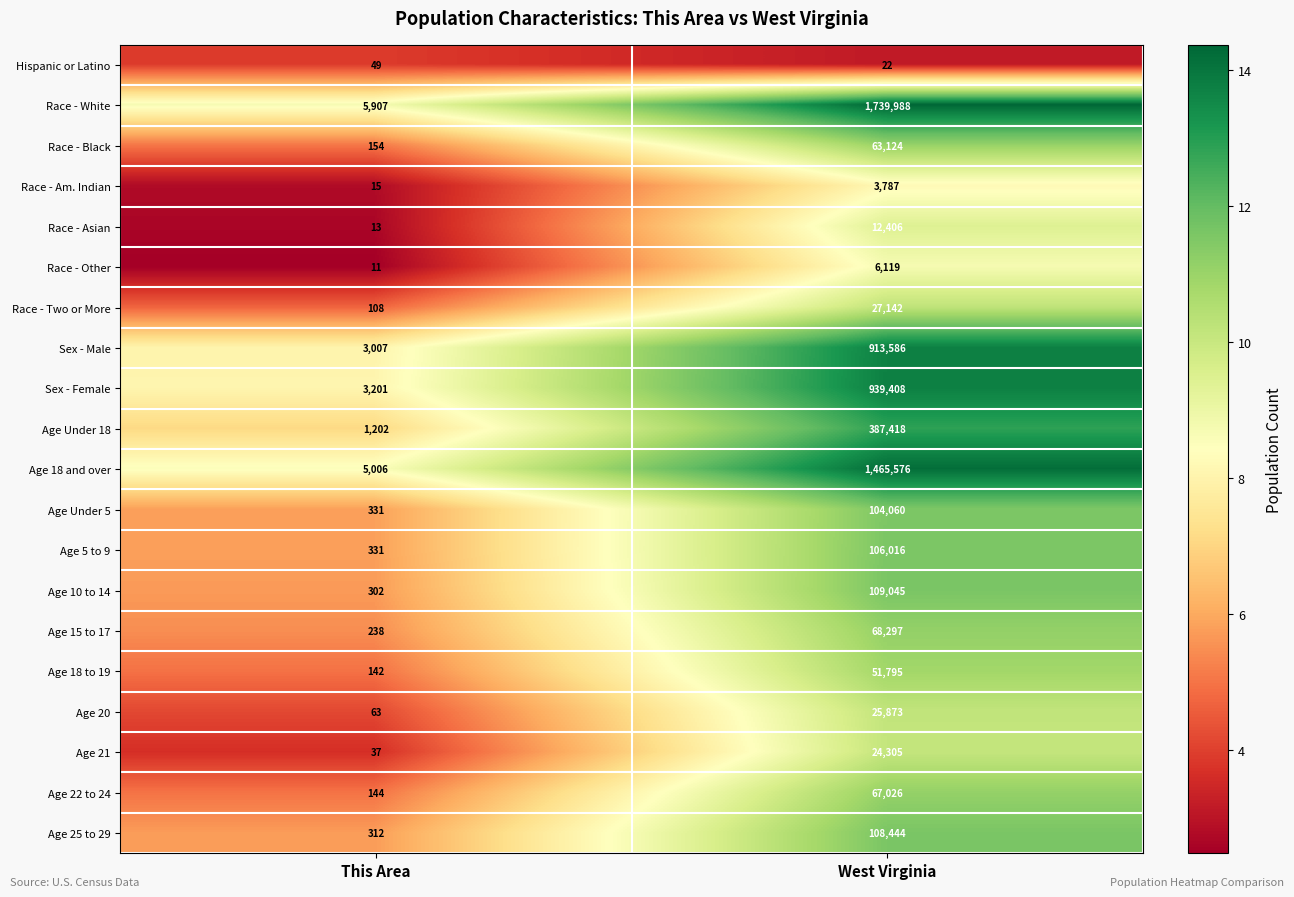

At which label does Race - White reach its minimum?

This Area